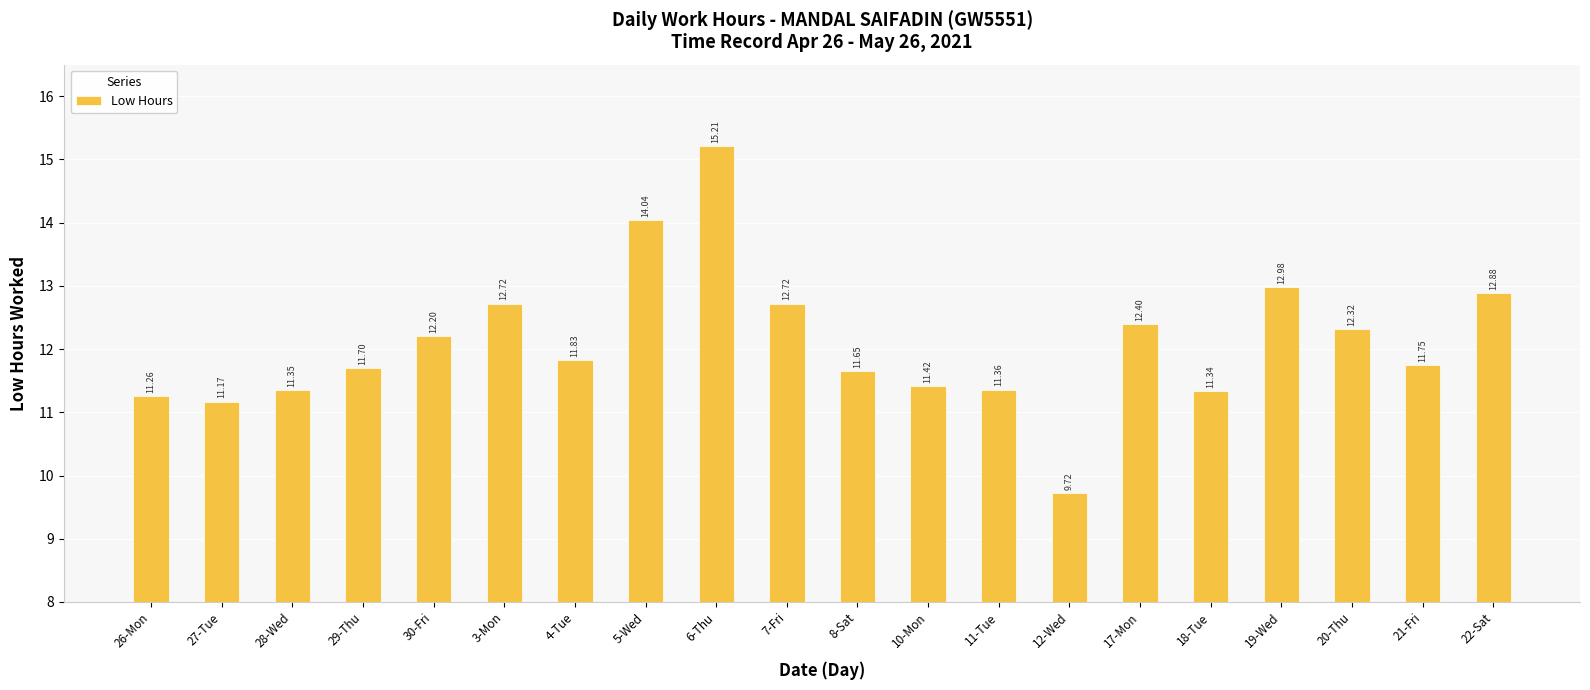

How many bars are there in total?

20